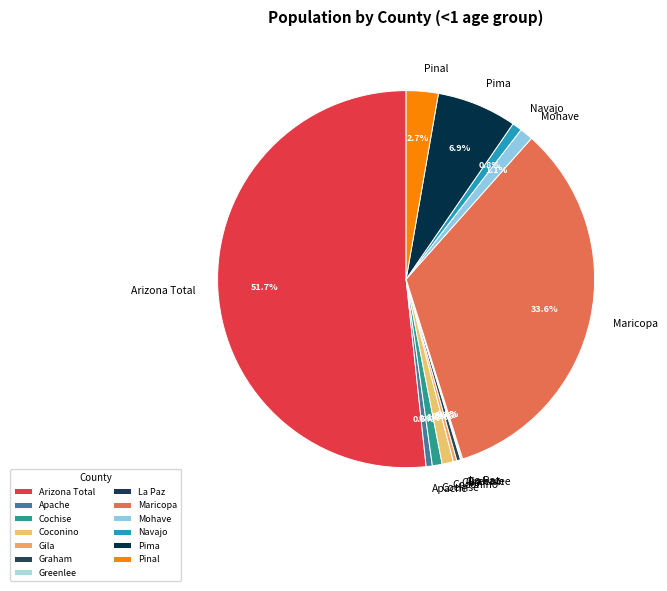

Approximately how many times larger is the value at Gila compared to Coconino?

0.3